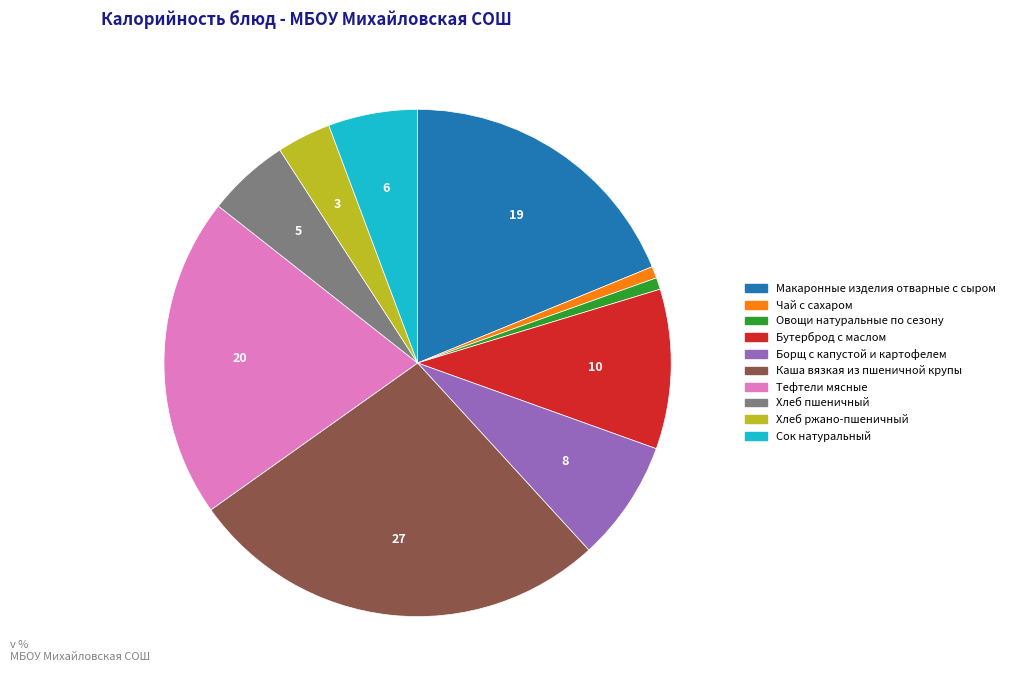

Does any single category account for the majority?

No